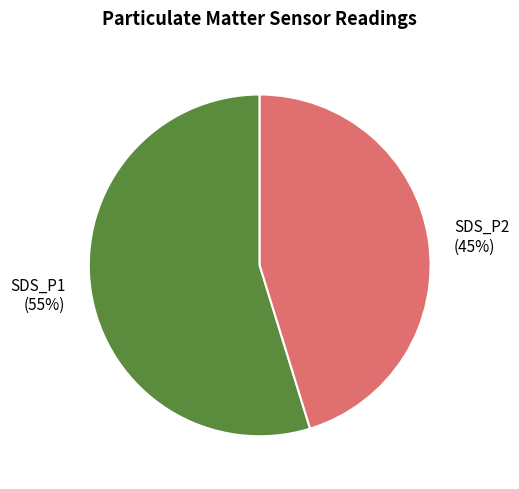

Is there any slice that represents more than half of the pie?

Yes